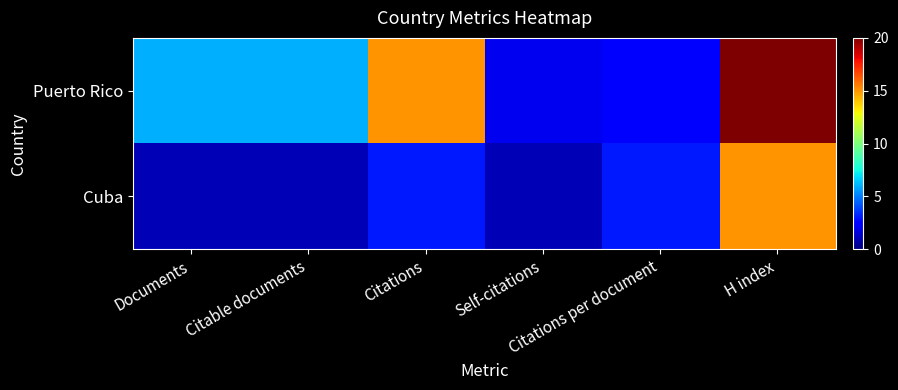

Between Citations and Self-citations, which is larger?

Citations